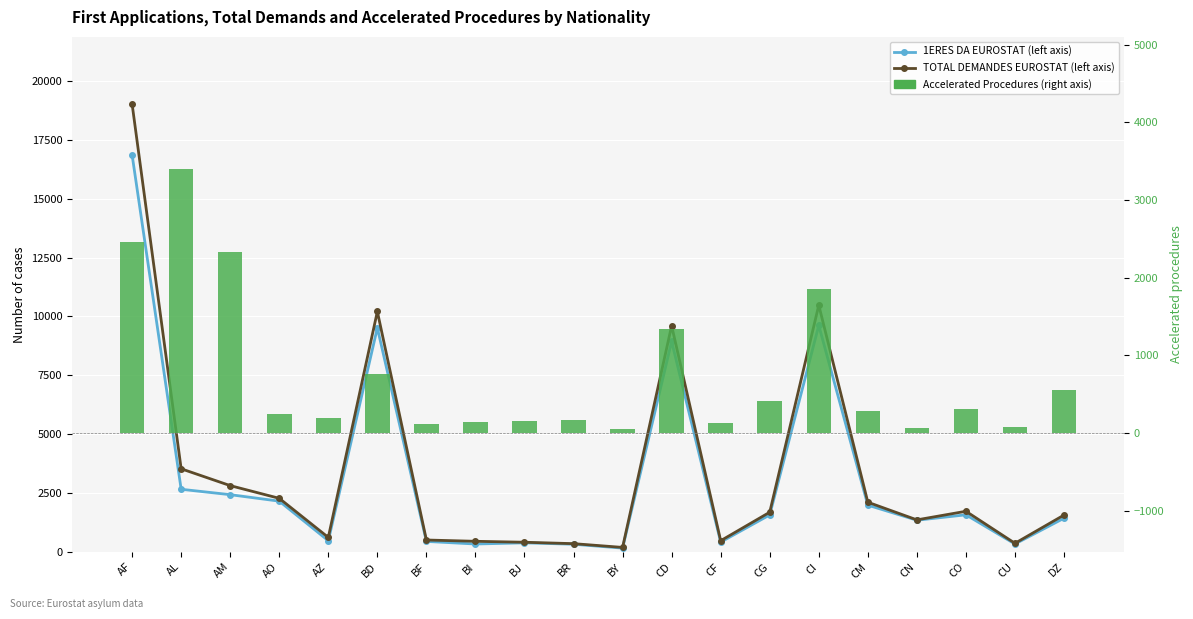

Reading left to right, what are all the values shown in this chart?

1ERES DA EUROSTAT (left axis): 16860	2660	2430	2155	475	9515	445	335	385	325	160	8940	415	1570	9620	1985	1345	1575	335	1430
TOTAL DEMANDES EUROSTAT (left axis): 19020	3530	2815	2275	615	10210	505	450	410	350	190	9605	475	1685	10480	2110	1360	1725	365	1565
PROC ACCELEREE (right axis): 2465	3400	2325	240	190	755	115	145	155	170	50	1345	130	415	1860	280	60	315	80	550